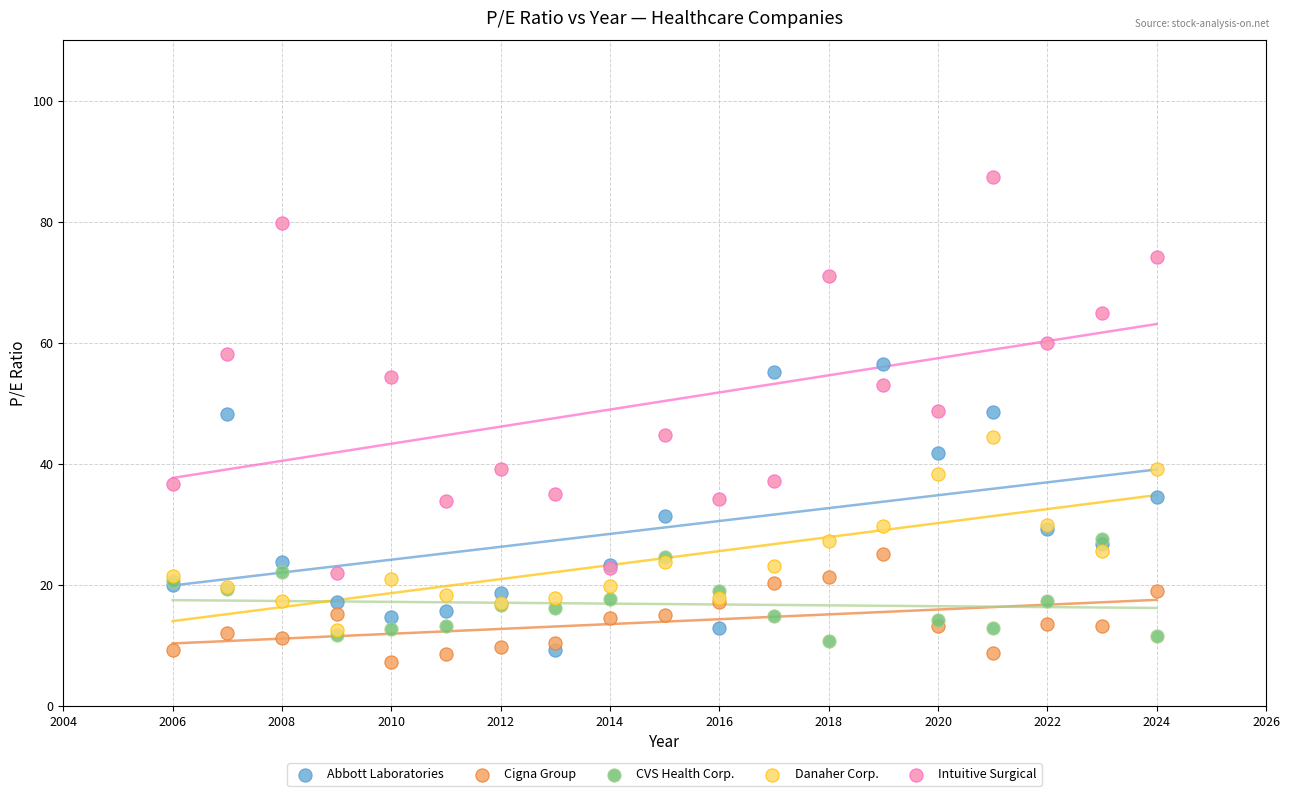

Which series has the widest spread of Y values?

Intuitive Surgical